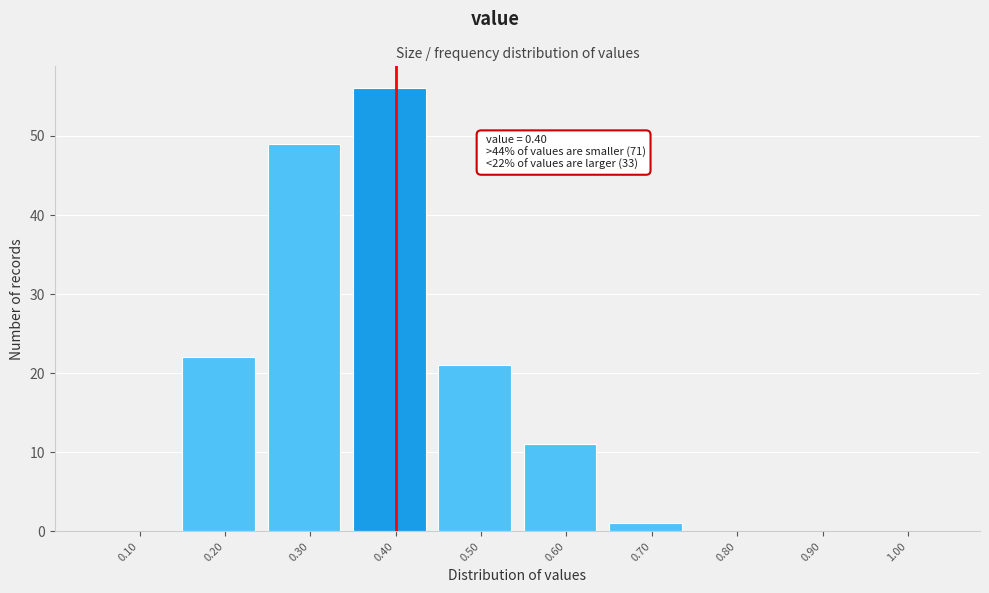

Reading left to right, list all the values displayed in this chart.

0.10=0	0.20=22	0.30=49	0.40=56	0.50=21	0.60=11	0.70=1	0.80=0	0.90=0	1.00=0